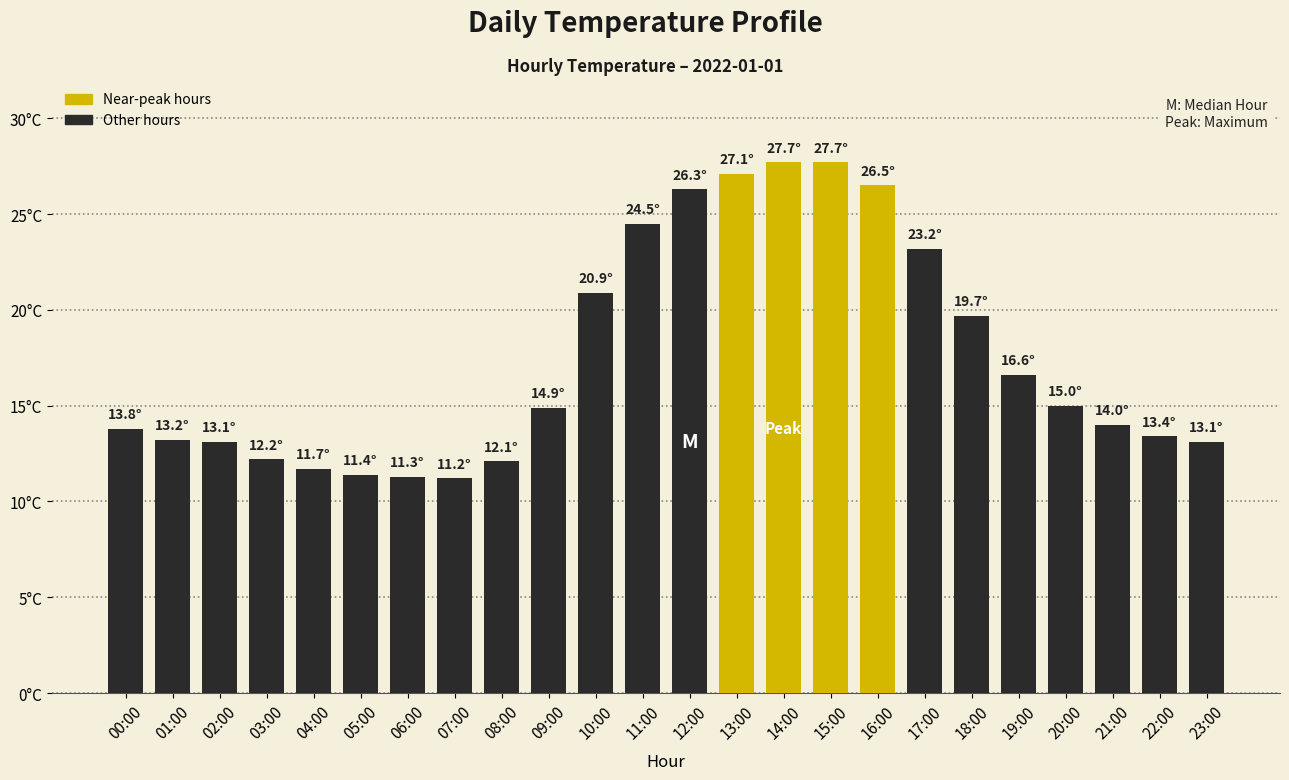

Reading left to right, list all the values displayed in this chart.

00:00=13.8	01:00=13.2	02:00=13.1	03:00=12.2	04:00=11.7	05:00=11.4	06:00=11.3	07:00=11.2	08:00=12.1	09:00=14.9	10:00=20.9	11:00=24.5	12:00=26.3	13:00=27.1	14:00=27.7	15:00=27.7	16:00=26.5	17:00=23.2	18:00=19.7	19:00=16.6	20:00=15.0	21:00=14.0	22:00=13.4	23:00=13.1